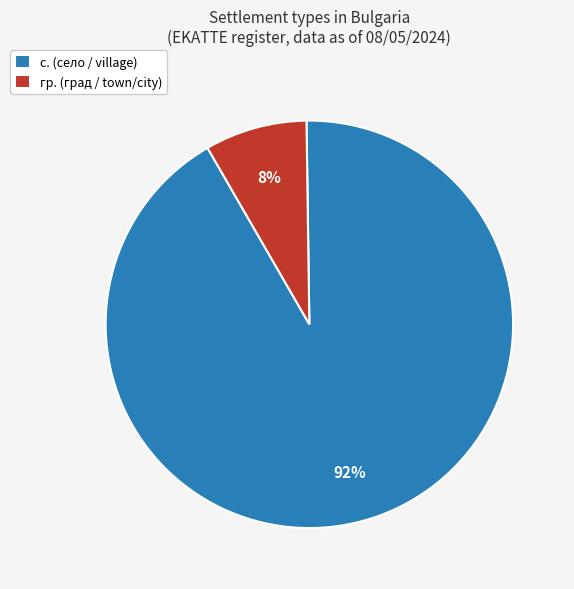

Count the number of slices in the pie.

2